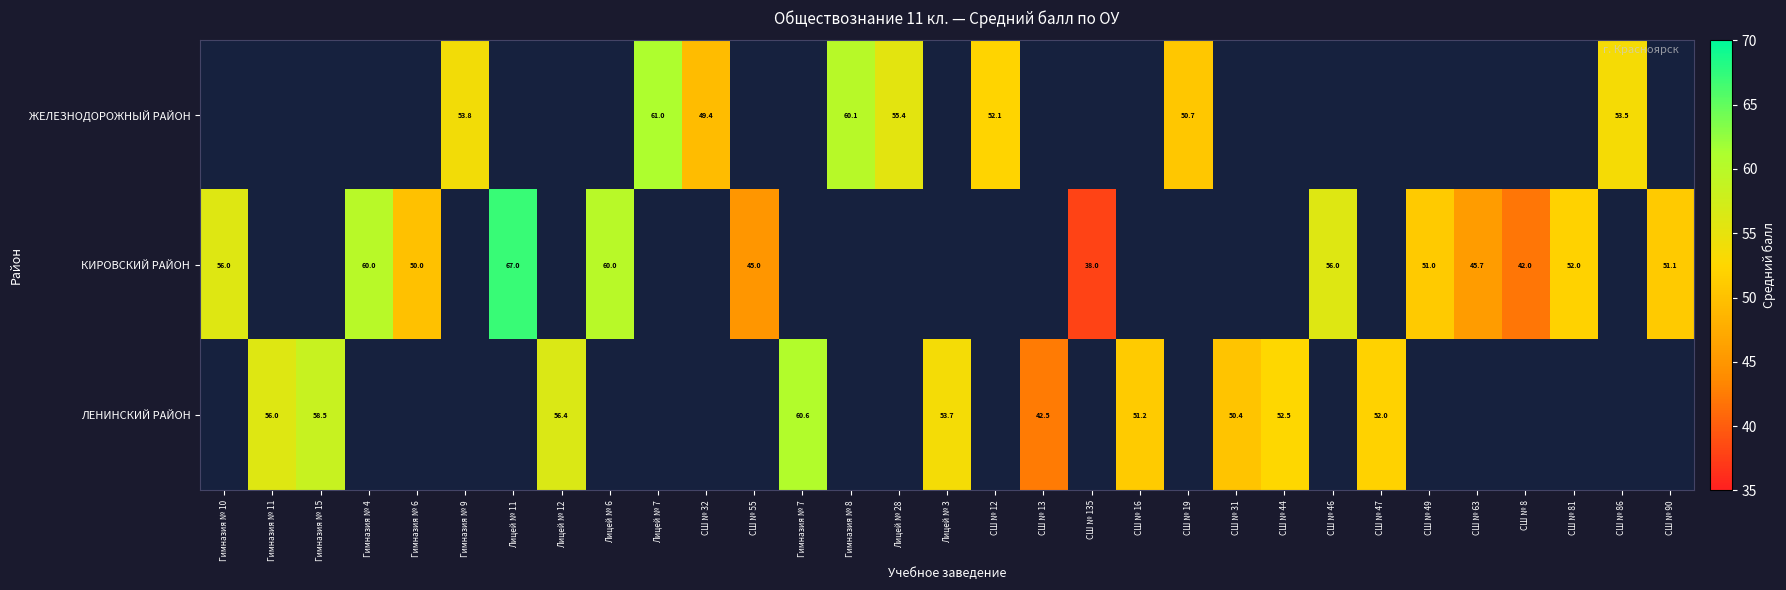

Is the value of КИРОВСКИЙ РАЙОН at Гимназия № 10 greater than the value of ЛЕНИНСКИЙ РАЙОН at СШ № 44?

Yes